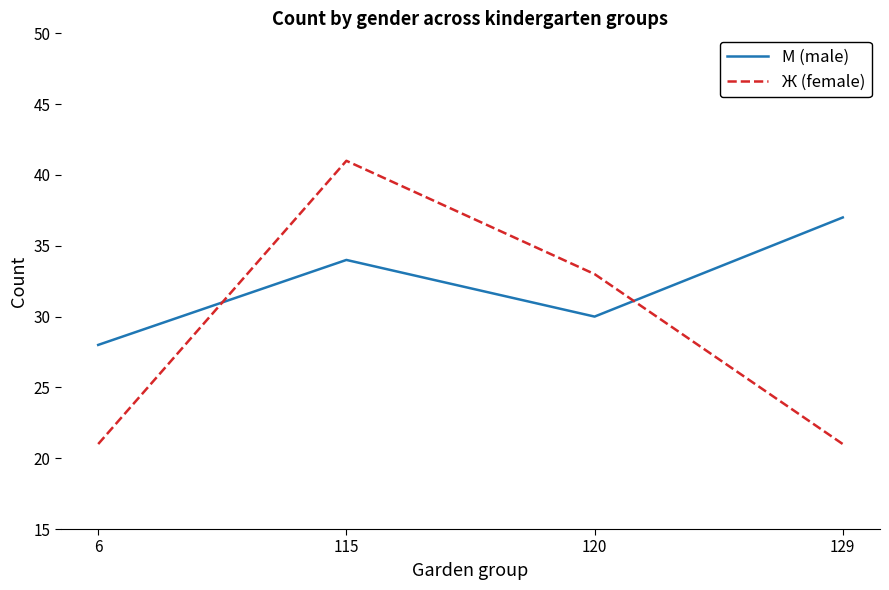

At which label is Ж (female) closest to 31?

120